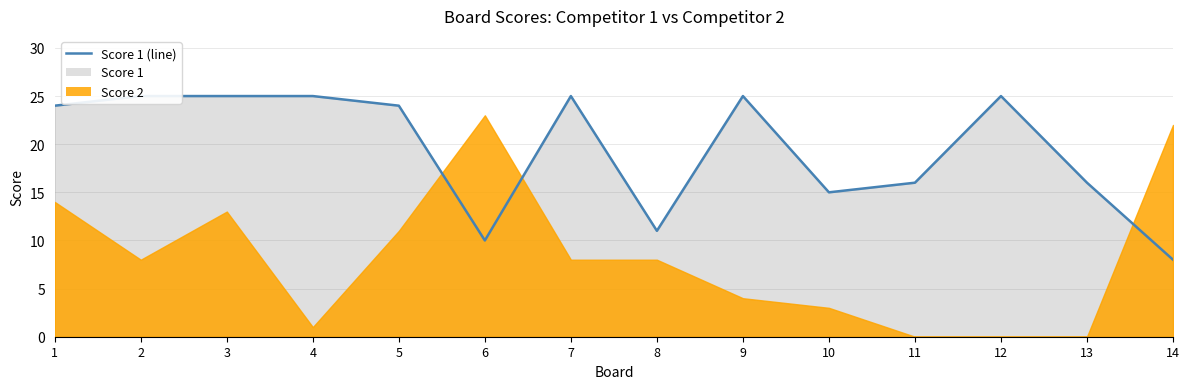

At which category does the data reach its first local valley?

6